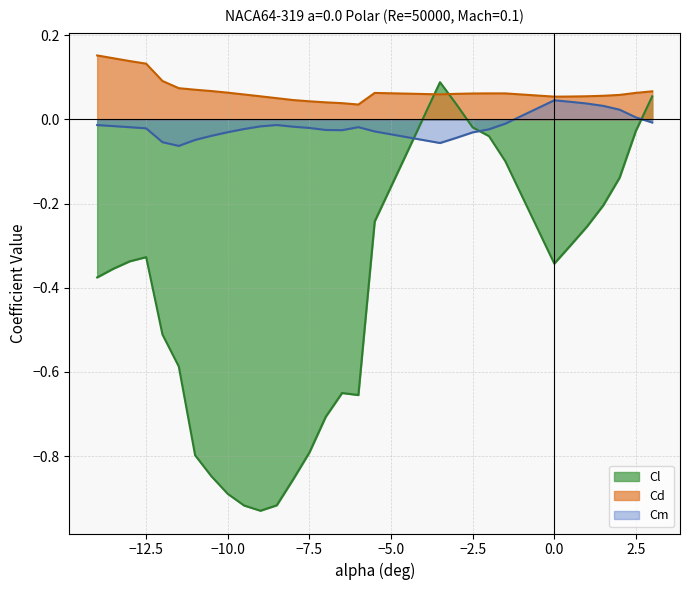

The value of Cl at −2.5 is -0.8. True or false?

False